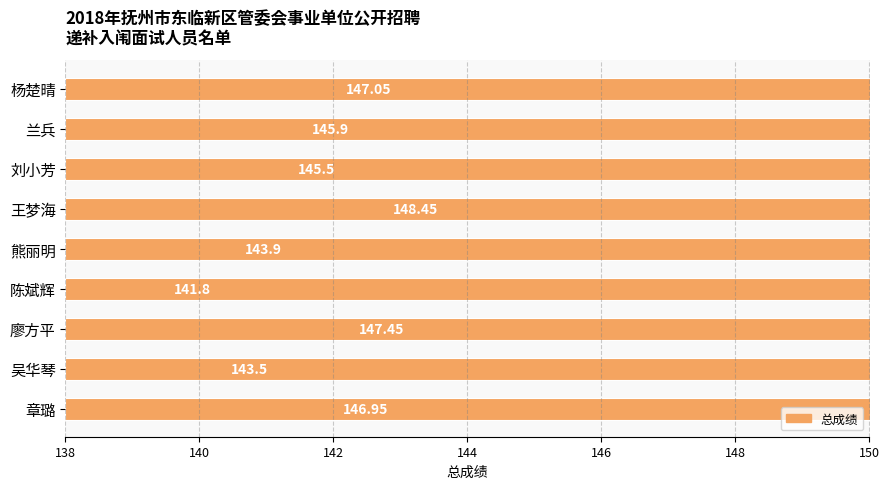

Which has a higher value, 刘小芳 or 兰兵?

兰兵